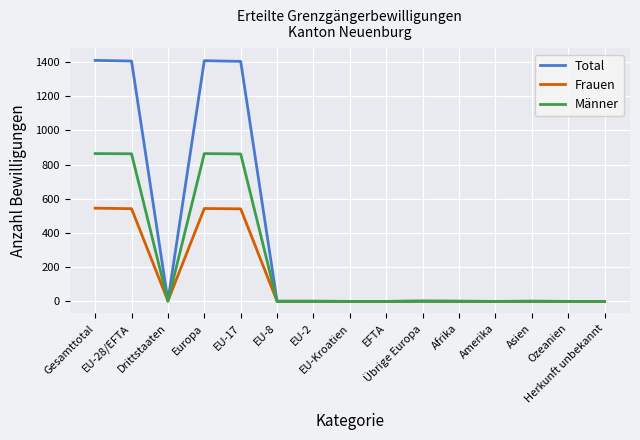

How many lines are shown in the chart?

3